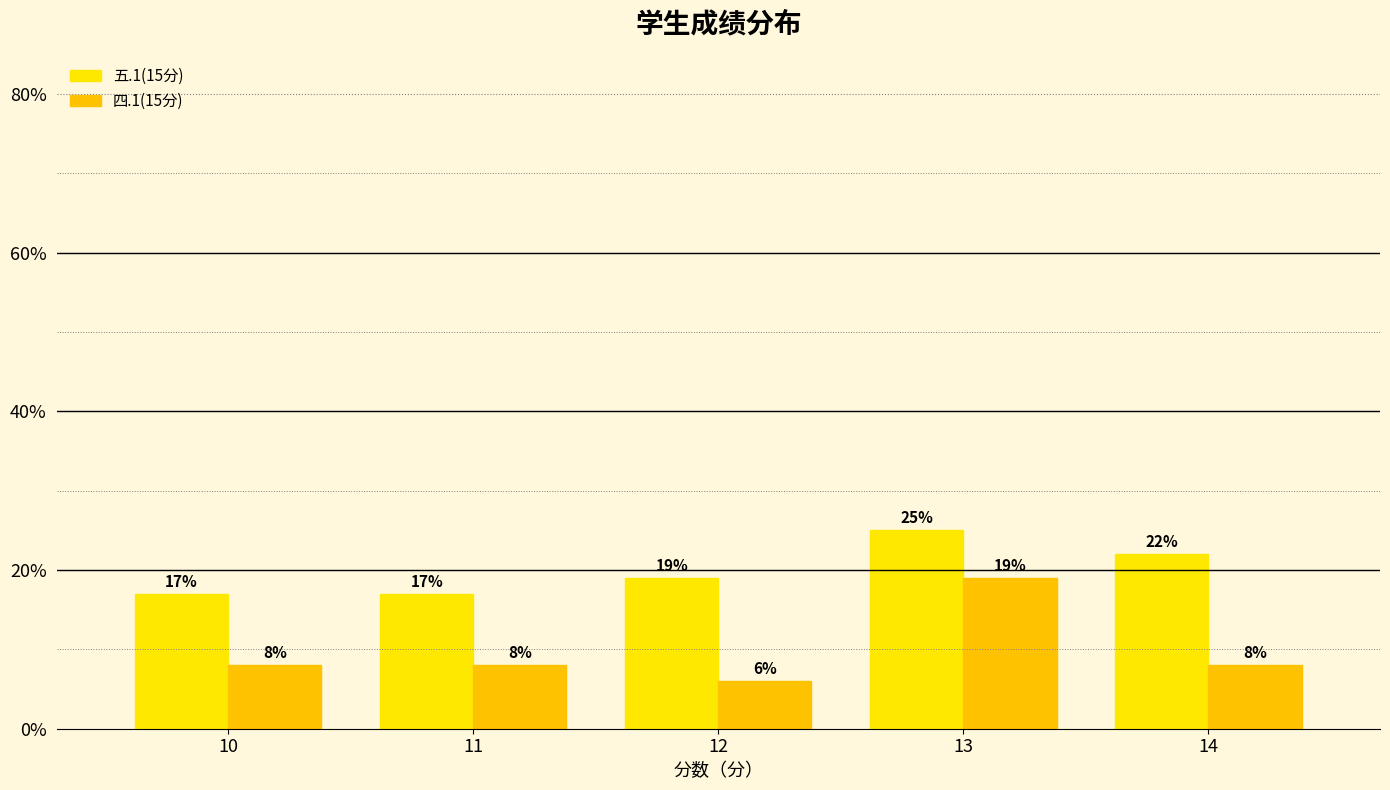

What is the approximate value of 五.1(15分) at 12?

19